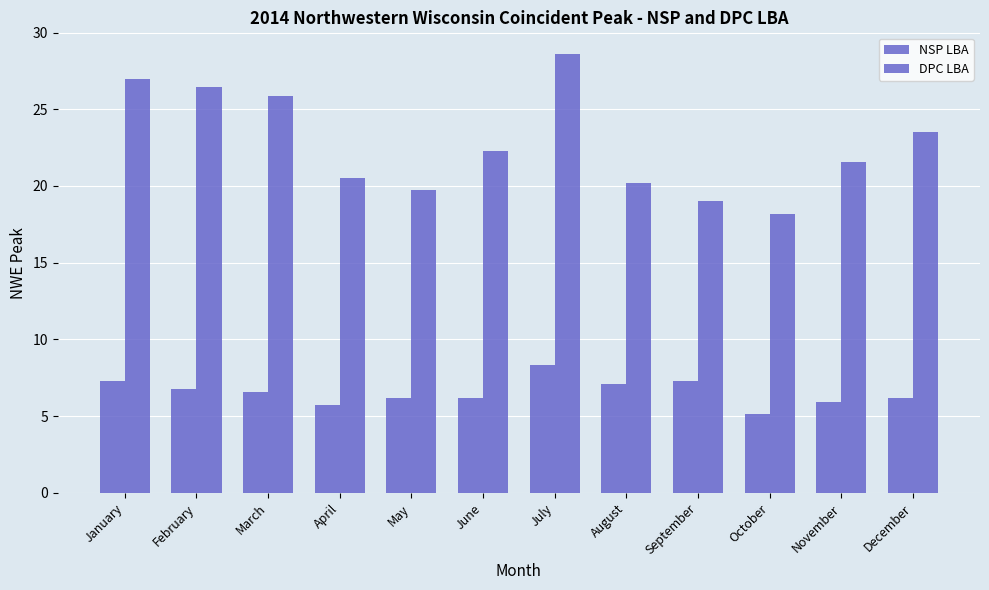

Does the chart contain any negative values?

No